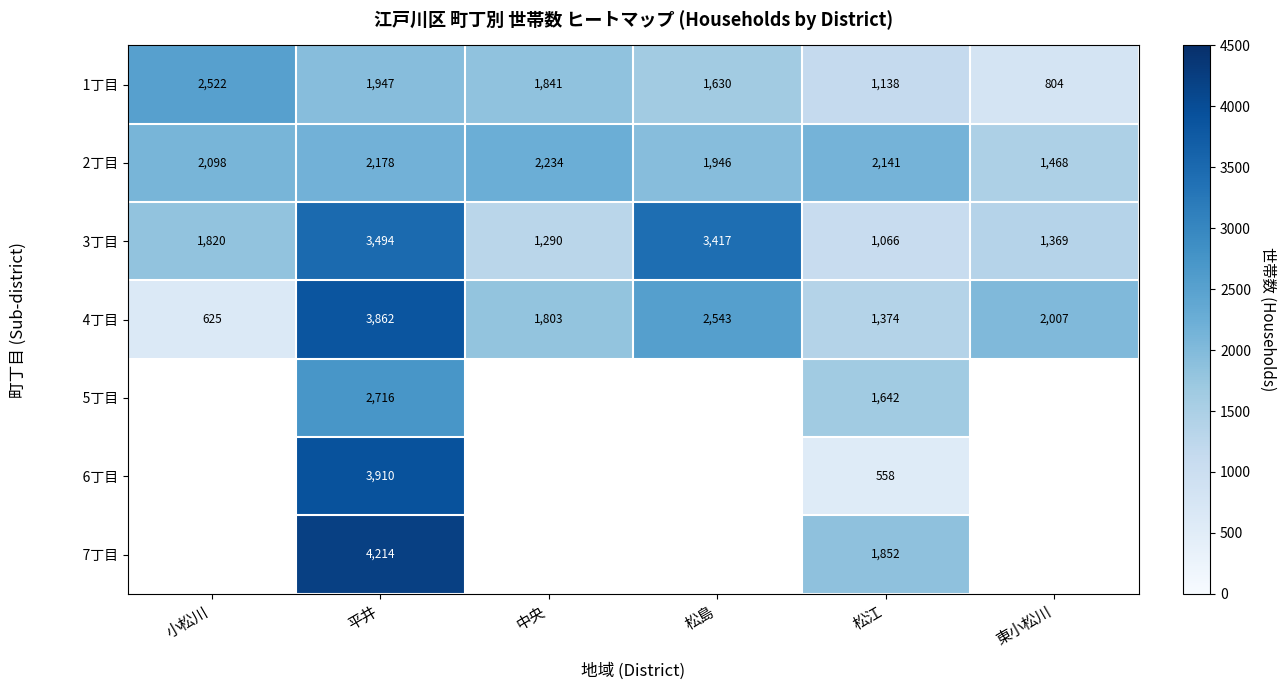

What is the total value across all series at 松江?

9771